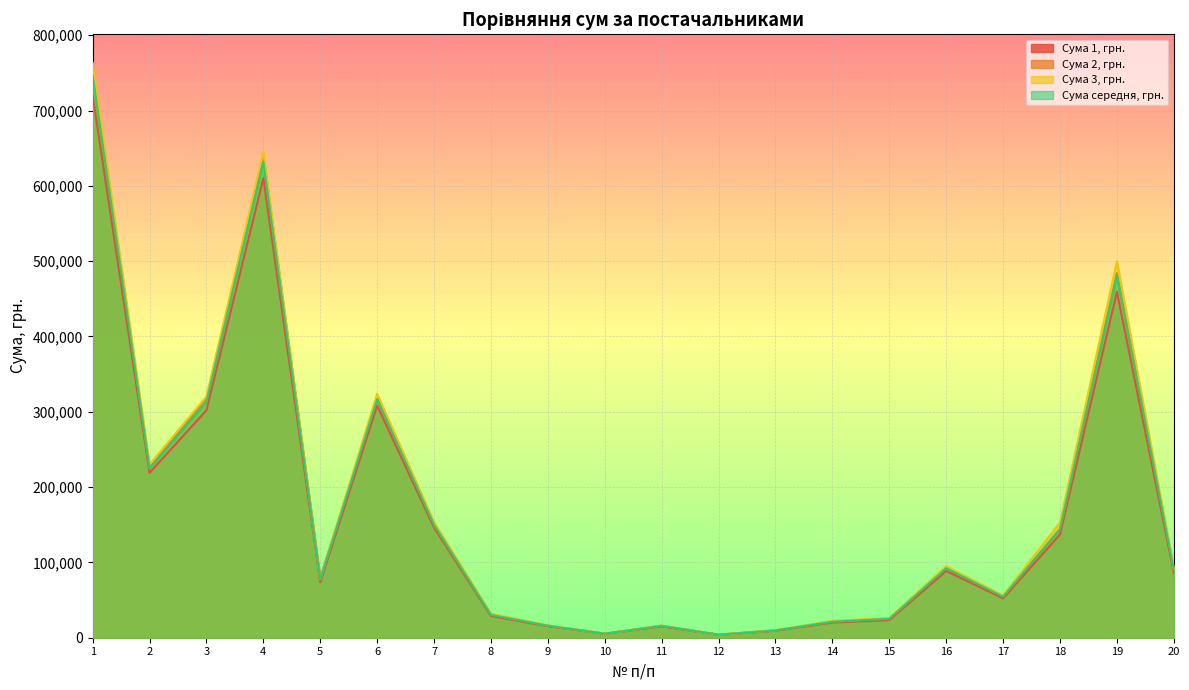

Rank the series by their maximum value, from highest to lowest.

Сума 3, грн., Сума 2, грн., Сума середня, грн., Сума 1, грн.